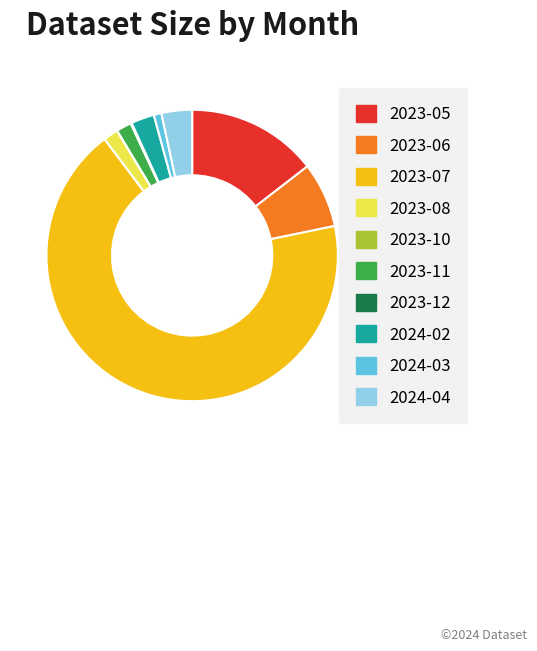

What is the largest slice in the pie chart?

2023-07